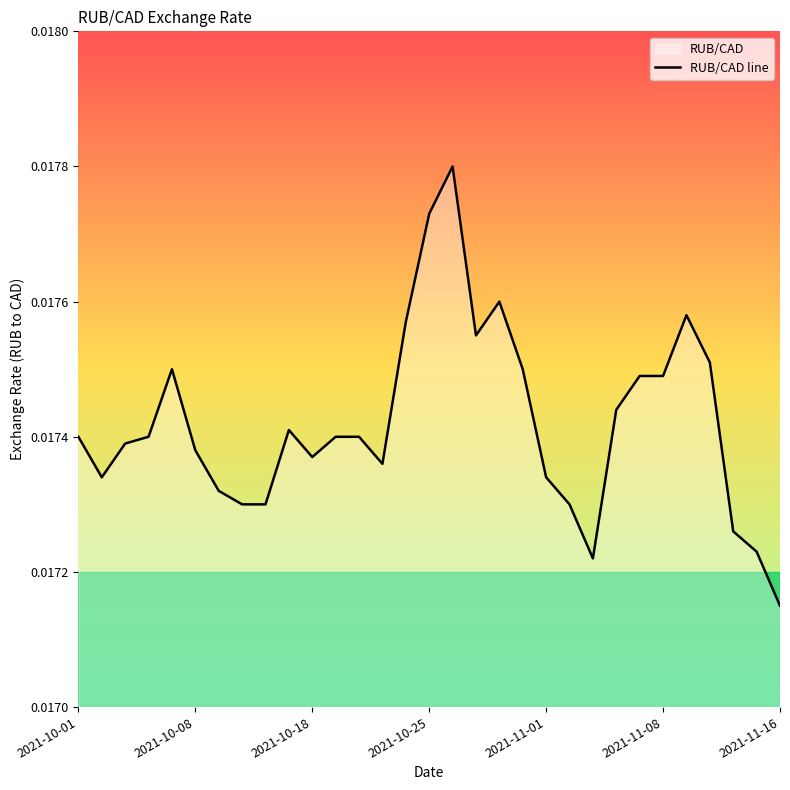

How many points are lower than both their immediate neighbors (excluding endpoints)?

5